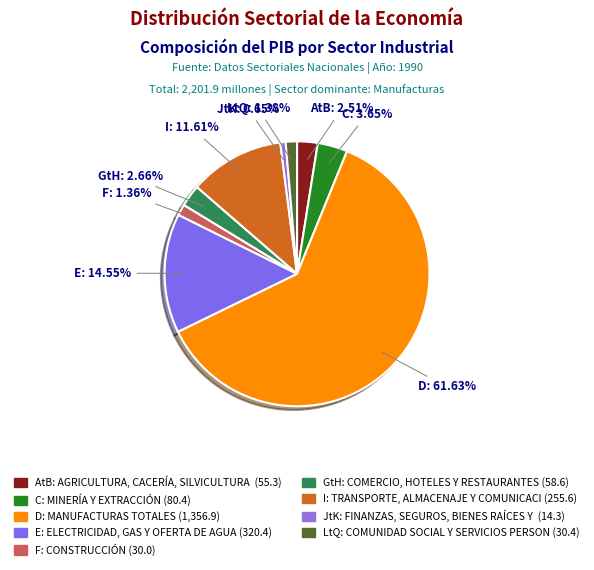

How many segments does this pie chart have?

9